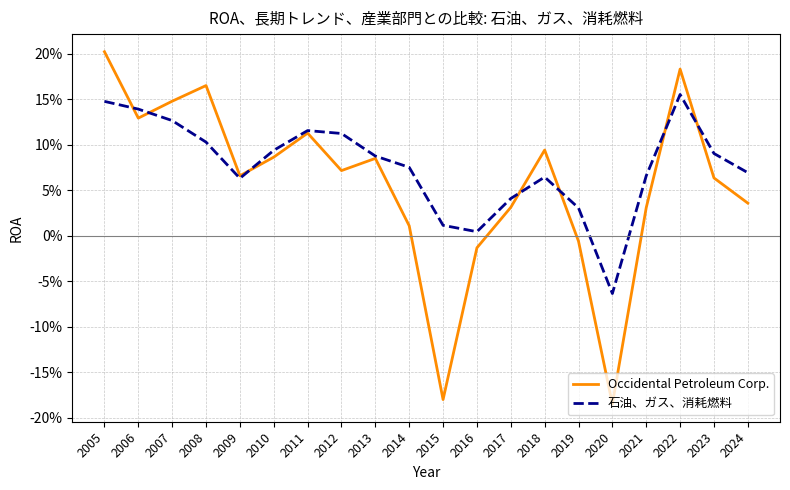

What are all the series names shown in the legend?

Occidental Petroleum Corp., 石油、ガス、消耗燃料